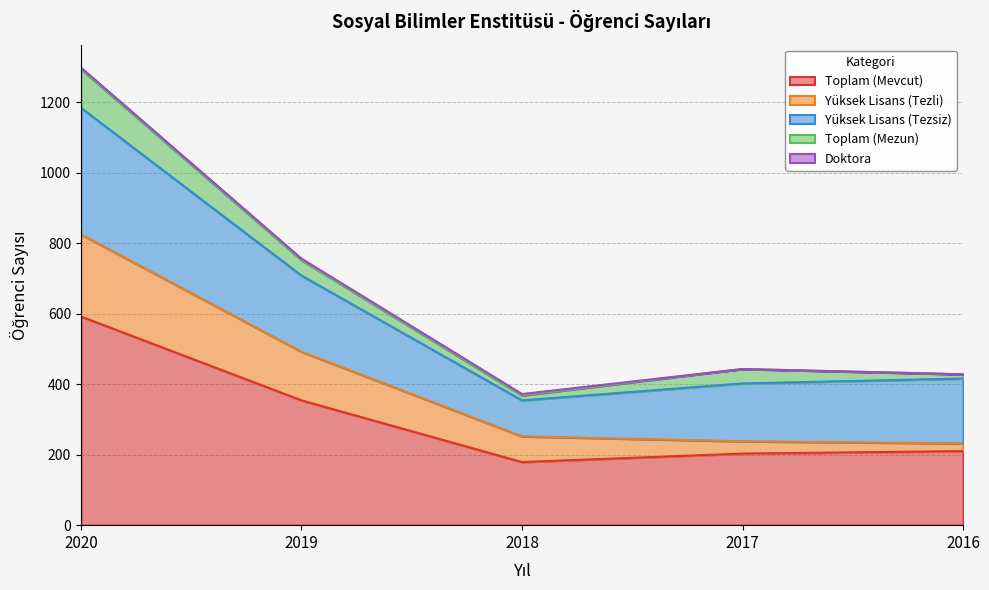

Between 2019 and 2018, which series saw the biggest shift?

Toplam (Mevcut)